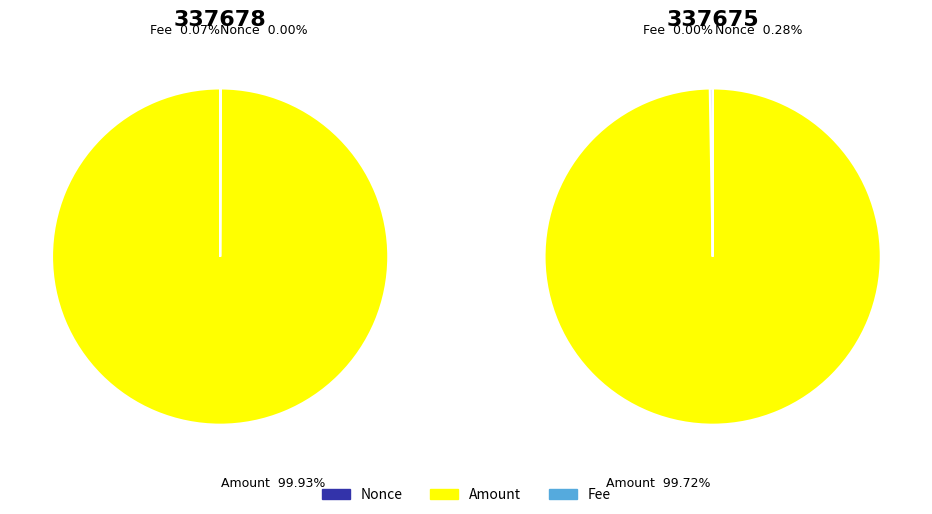

How many segments does this pie chart have?

3